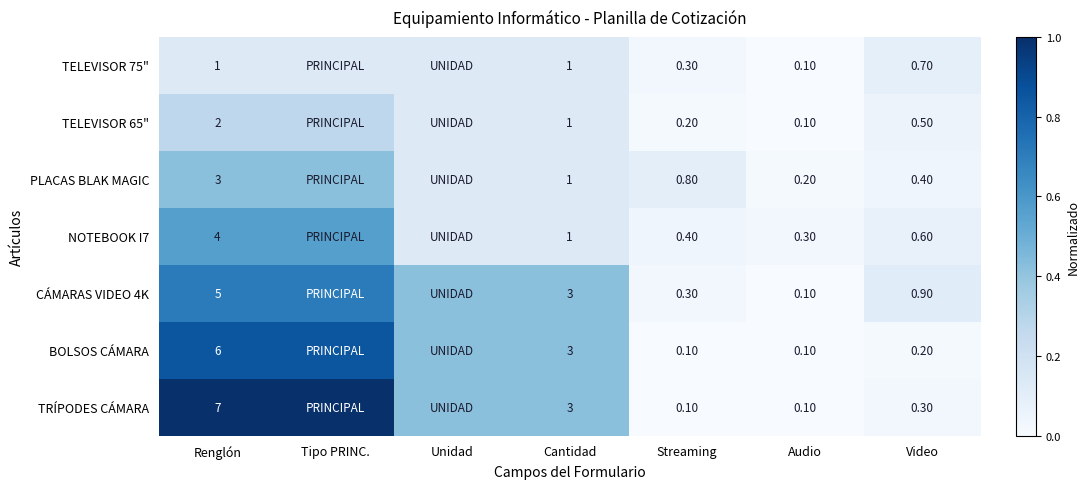

Between Cantidad and Video, which series saw the biggest shift?

BOLSOS CÁMARA